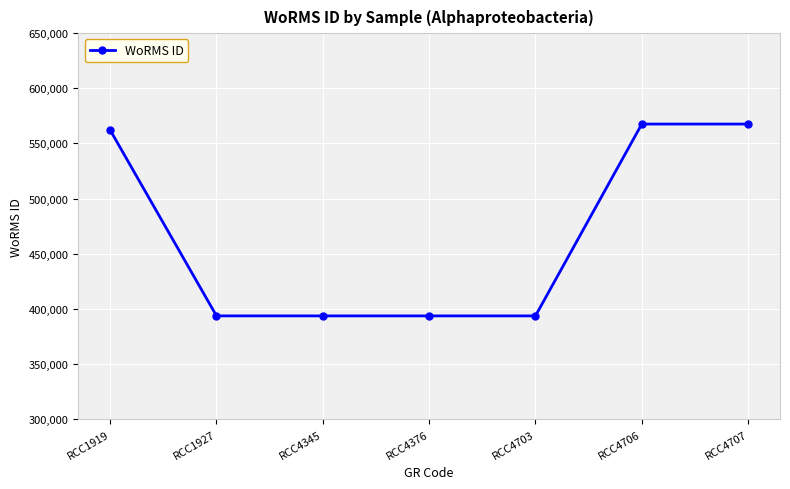

What value does the data have at RCC4345, to the nearest 100?

393600